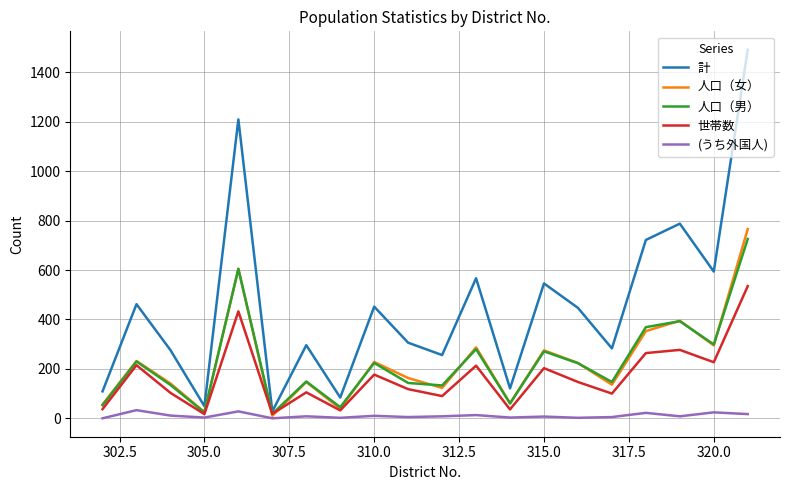

Which series has the largest total across all categories?

計